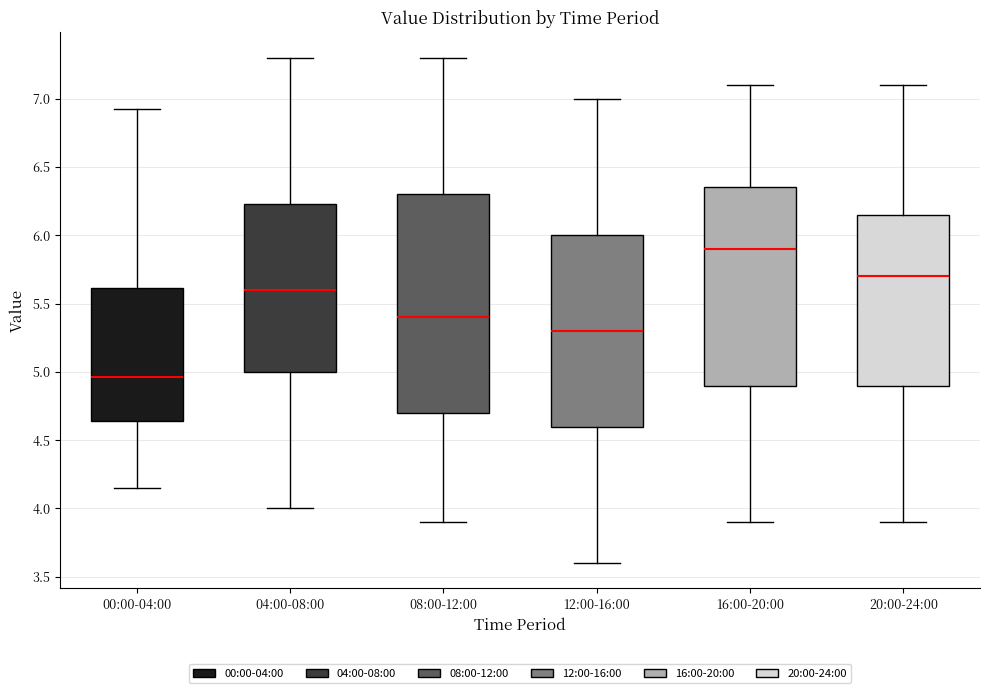

Which box's median line is the lowest?

00:00-04:00